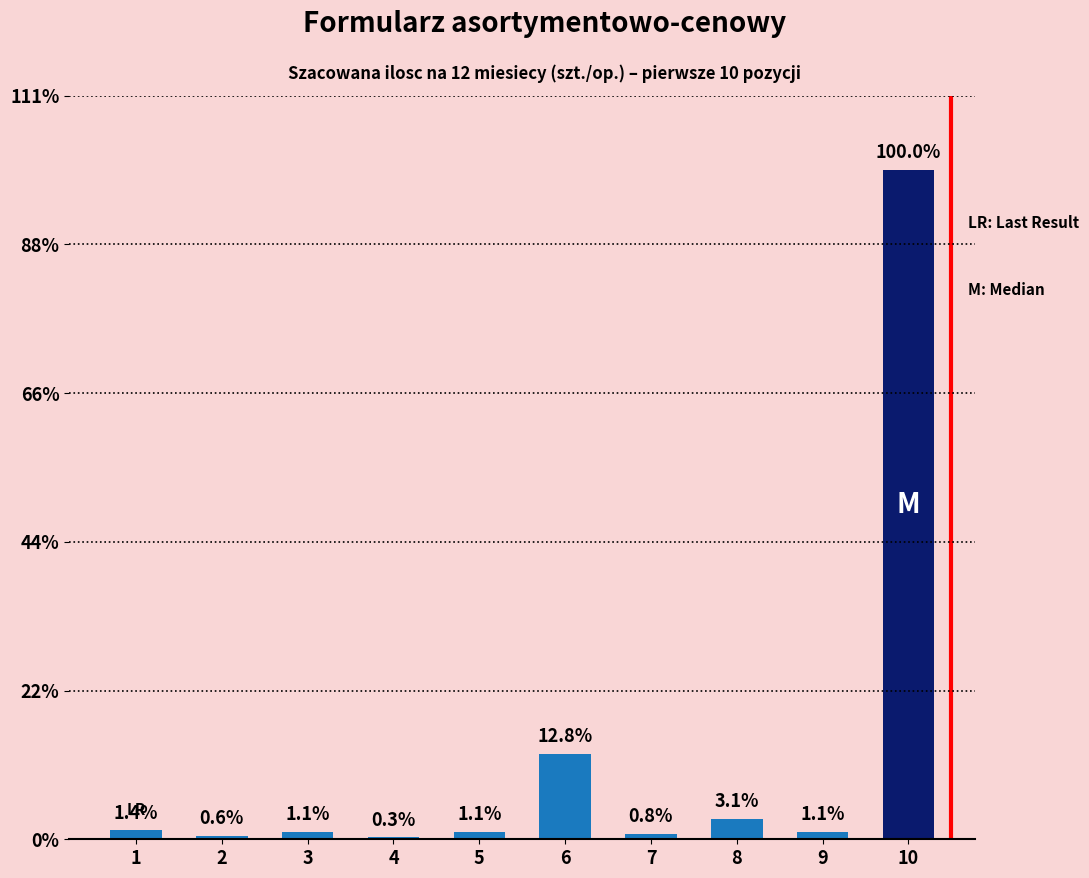

Rank the categories by value from highest to lowest.

10, 6, 8, 1, 3, 5, 9, 7, 2, 4